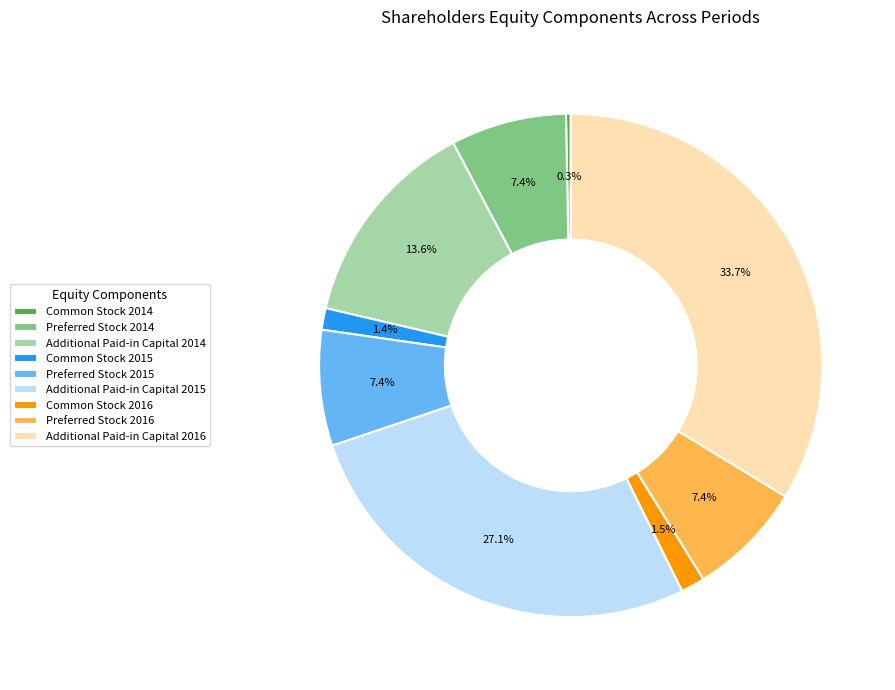

To the nearest percent, what portion does Common Stock 2015 represent?

1%